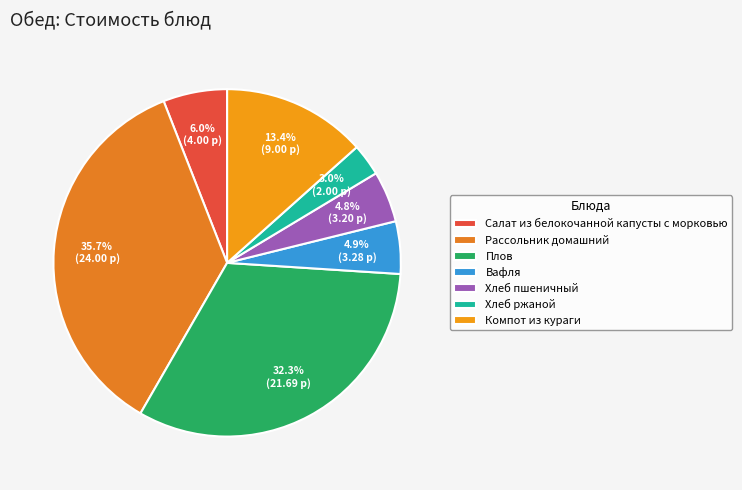

The Компот из кураги slice represents 23% of the pie. True or false?

False